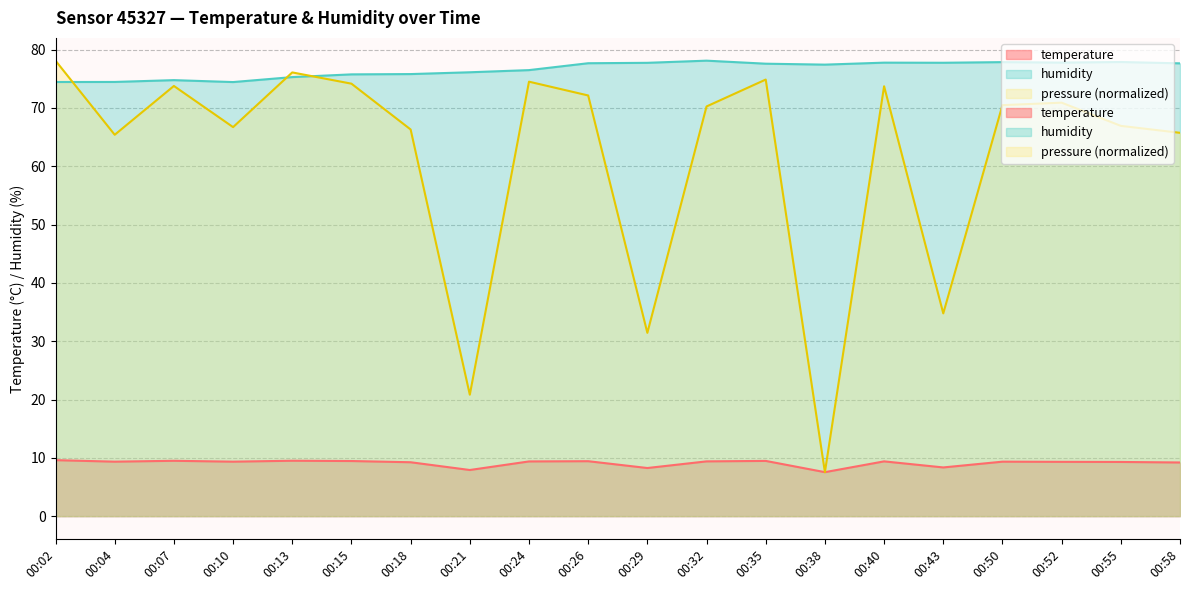

How many lines are shown in the chart?

3